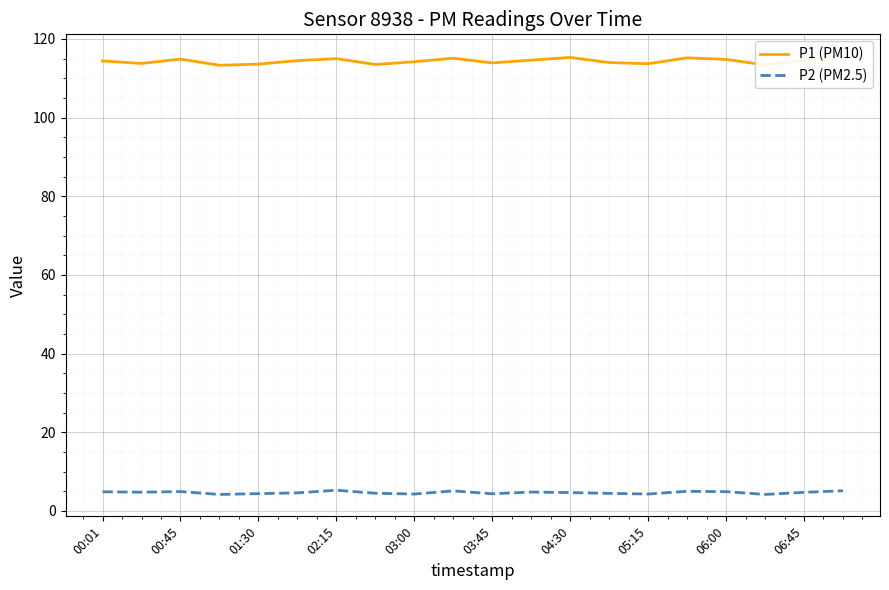

Is this an area chart (filled region under the line)?

No